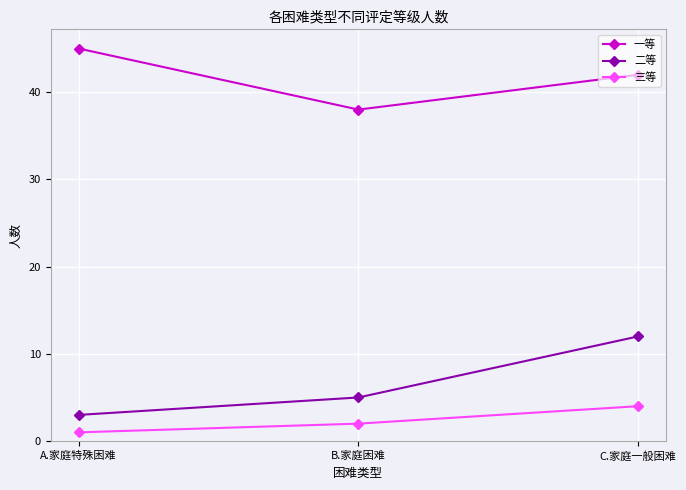

What is the smallest value displayed?

1